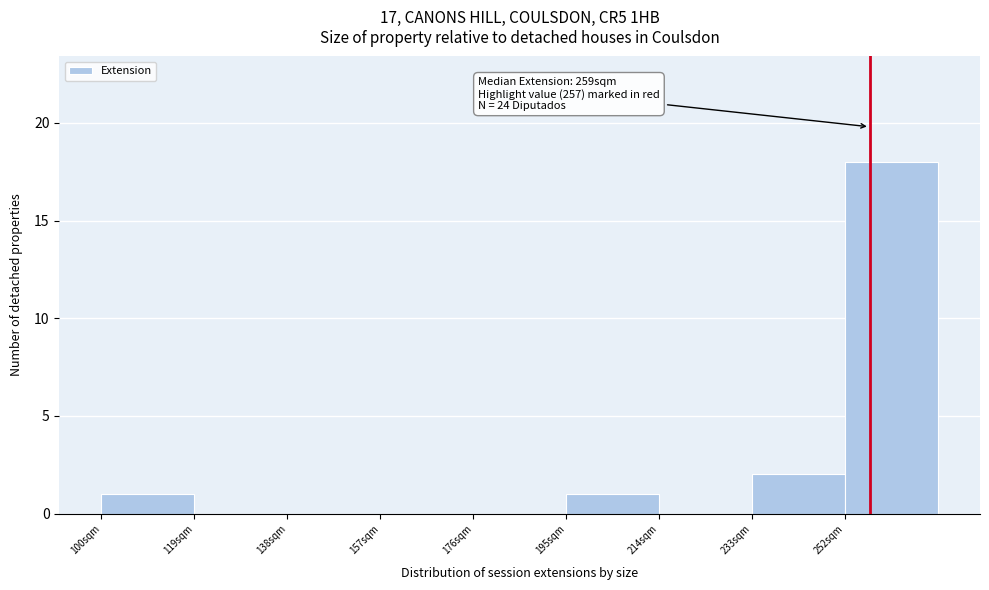

Over which range of the x-axis is the bar tallest?

252 to 271